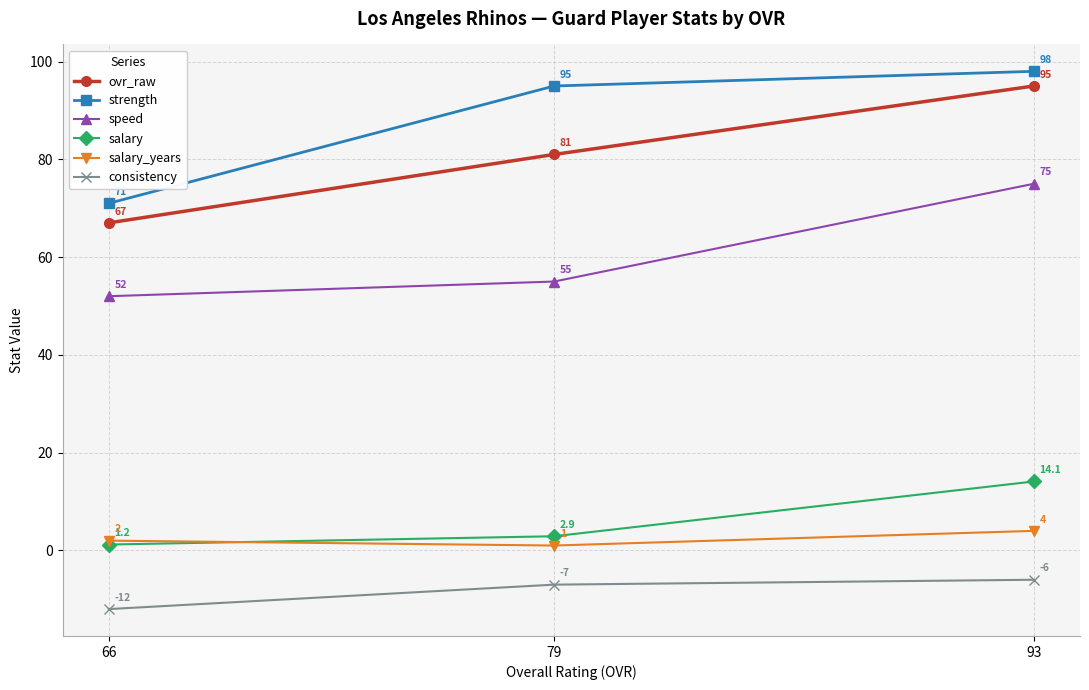

What is the value of the speed point at the 2nd from the left?

55.0